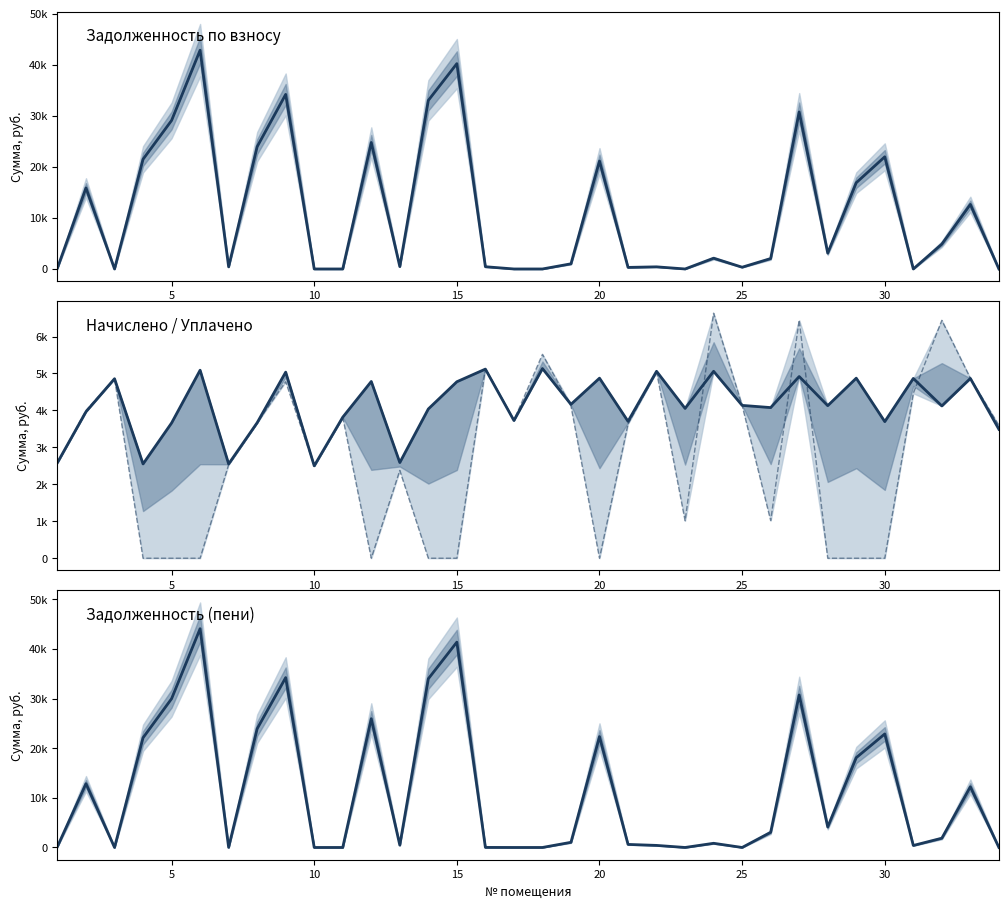

Which series has the largest total across all categories?

Задолженность (пени)